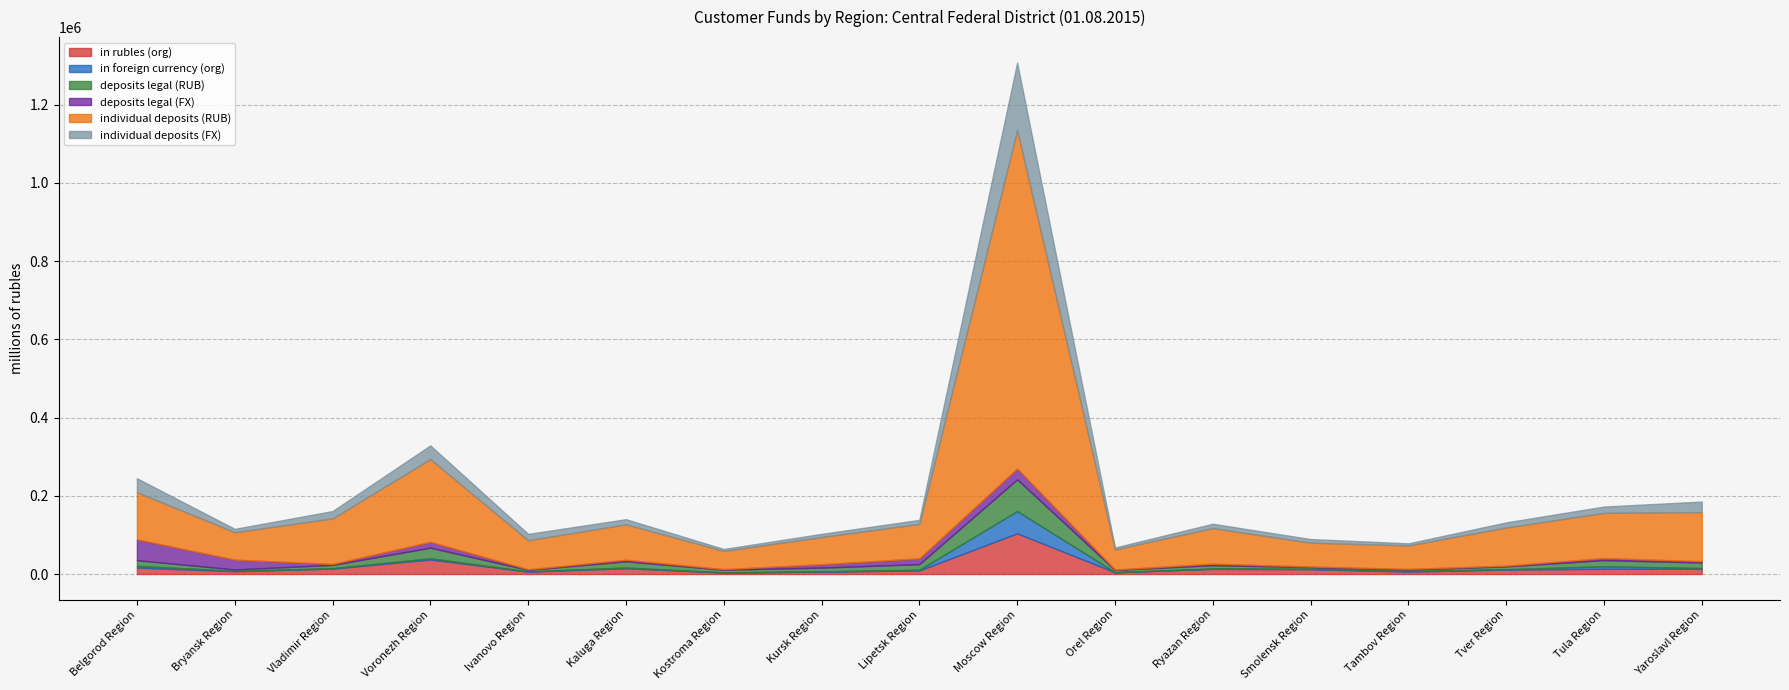

Is it true that in rubles (org) equals 13407 at Yaroslavl Region?

True